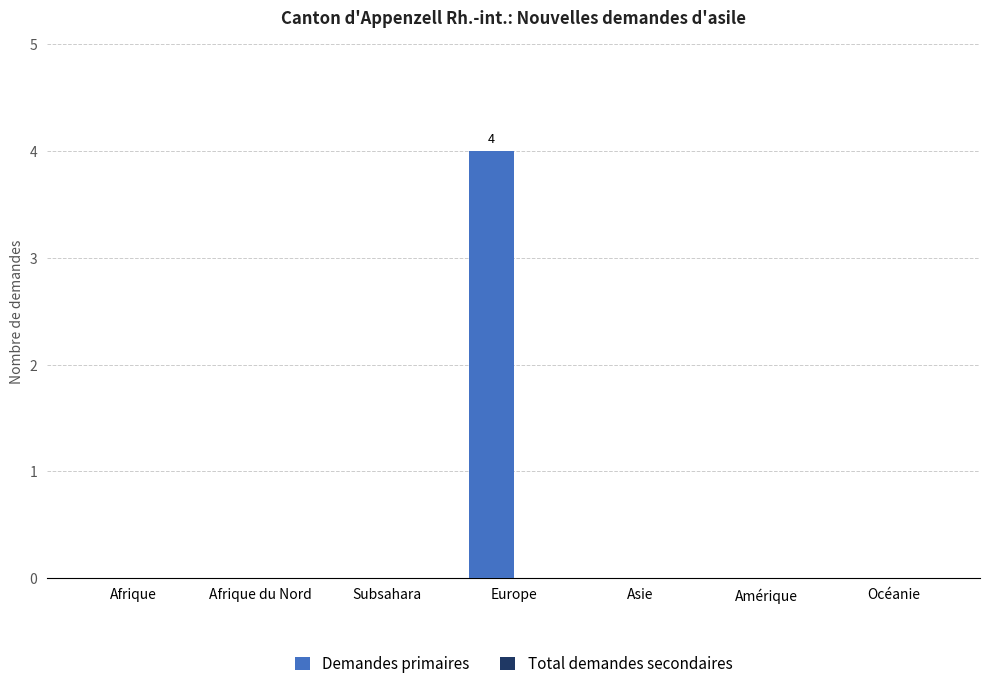

How many categories are shown in the chart?

7